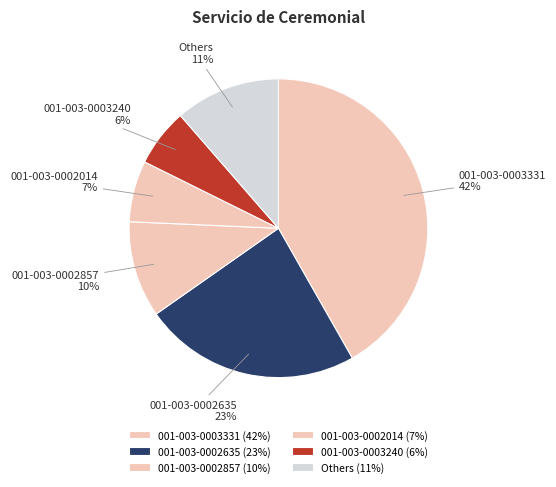

Do Others and 001-003-0002635 together represent more than half of the pie?

No